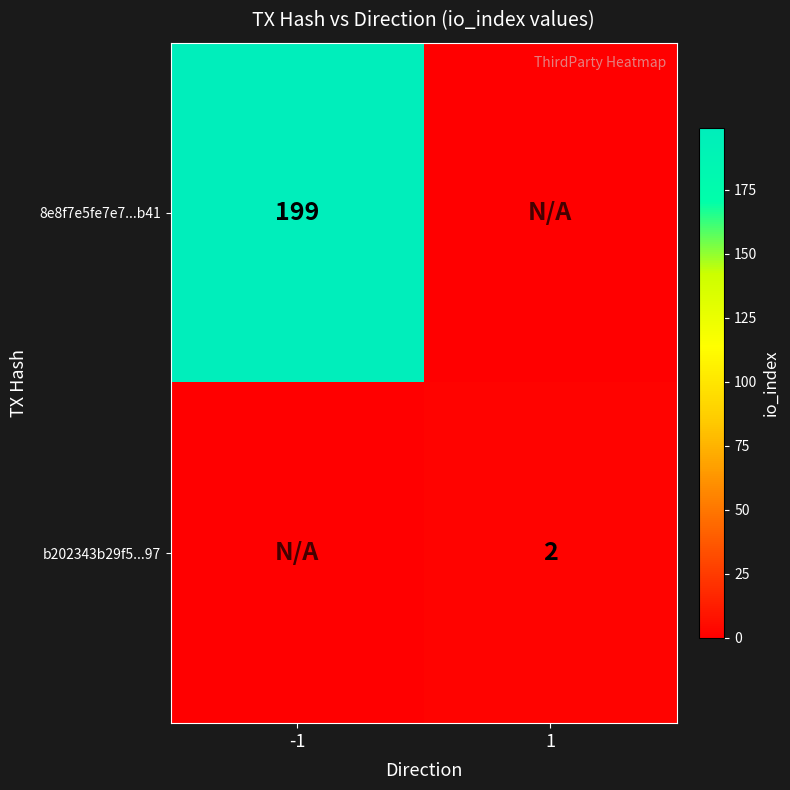

Which has a higher value, -1 or 1?

-1